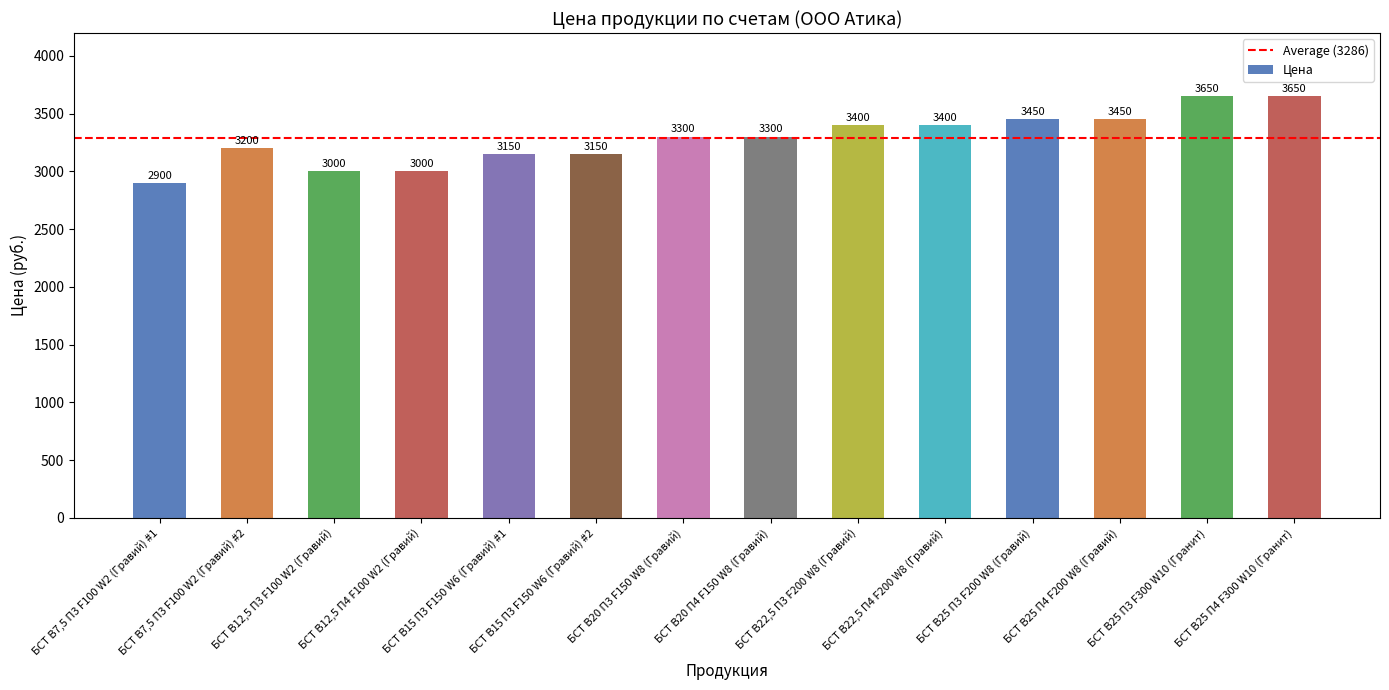

What is the maximum value shown in the chart?

3650